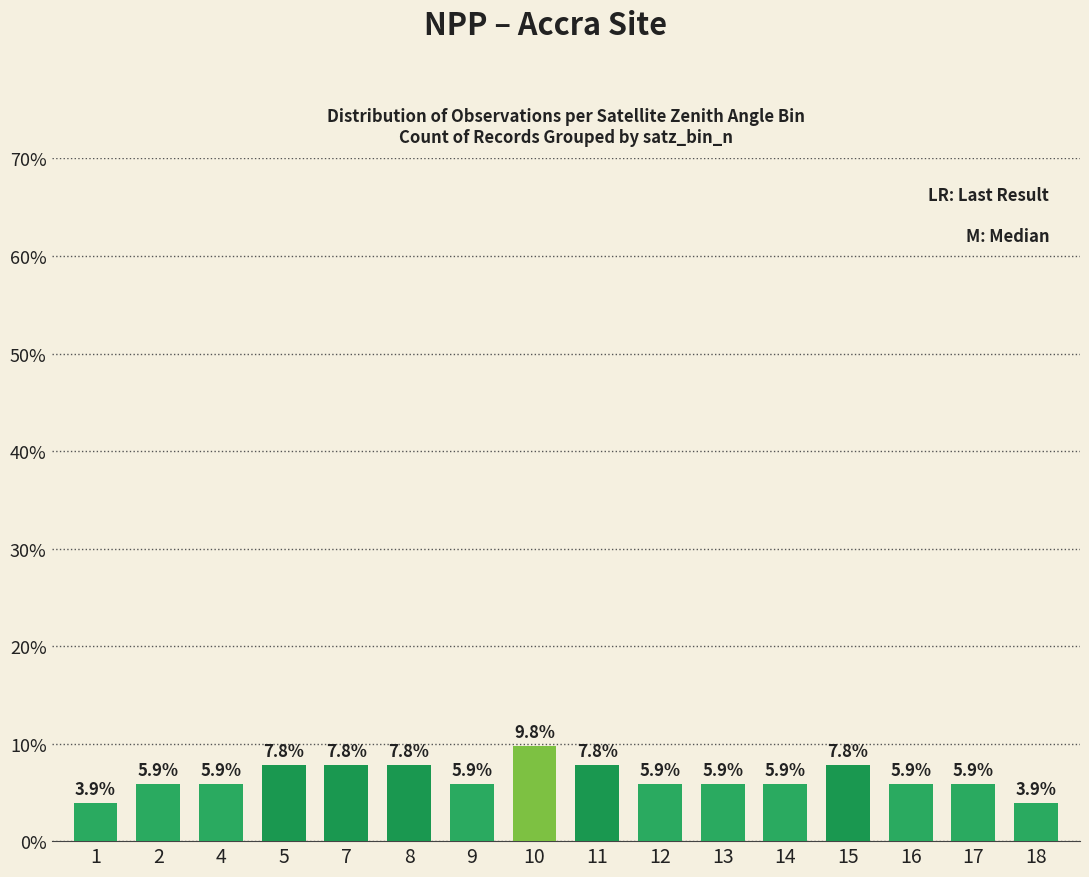

Approximately how many times larger is the value at 13 compared to 11?

0.8